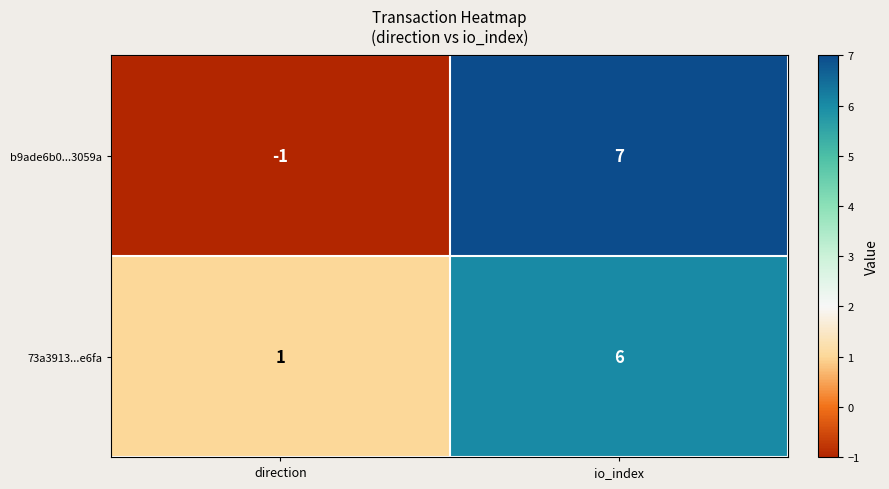

The b9ade6b0...3059a series shows -2 at direction. True or false?

False